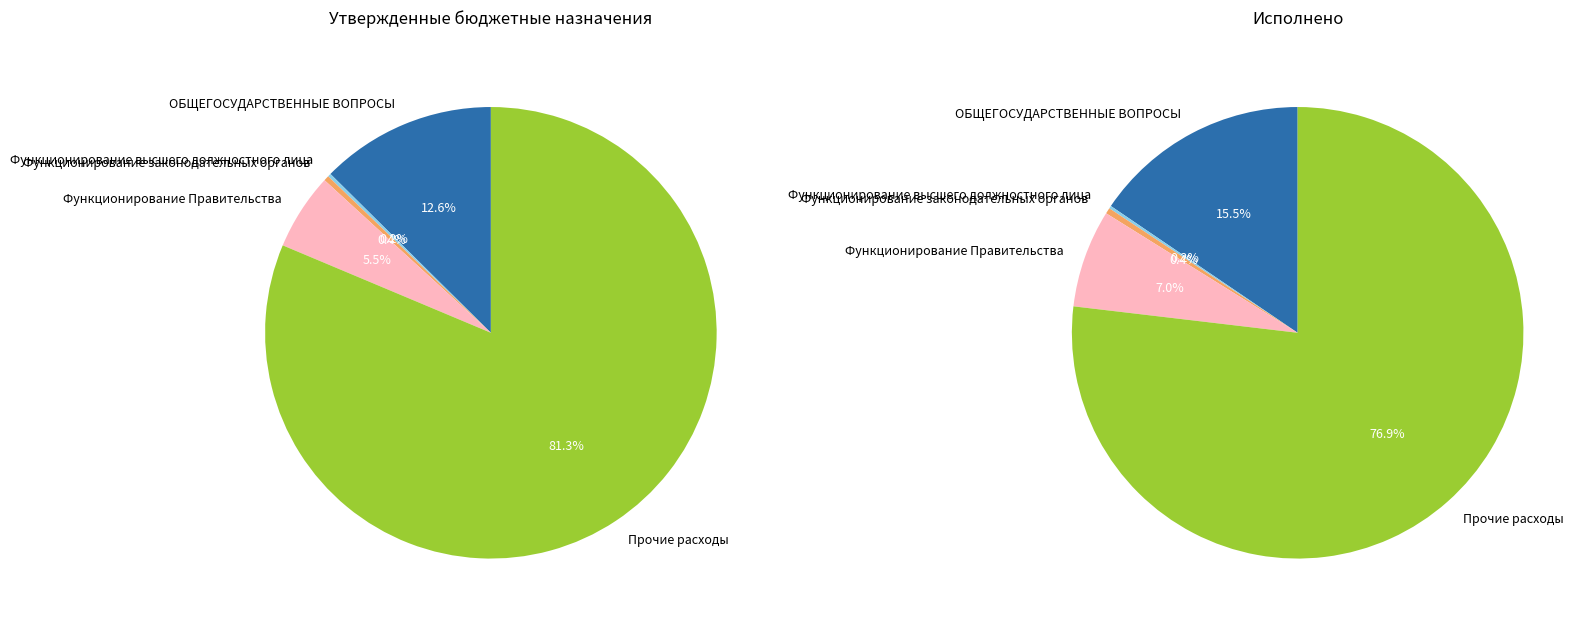

What is the ratio of the value at Функционирование высшего должностного лица to the value at Функционирование законодательных органов?

0.6